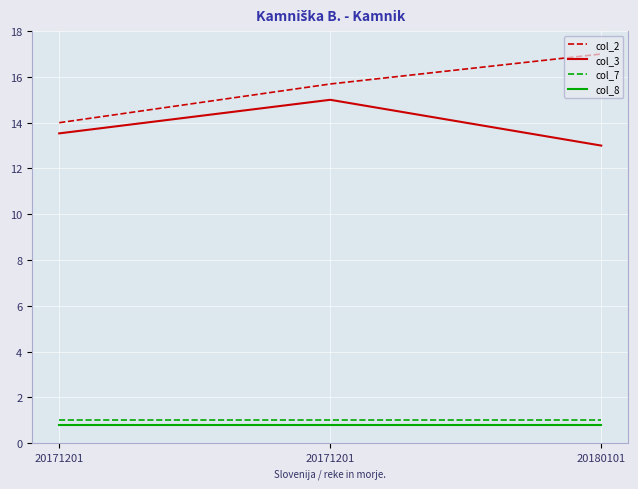

At which category is the sum across all series the highest?

20171201